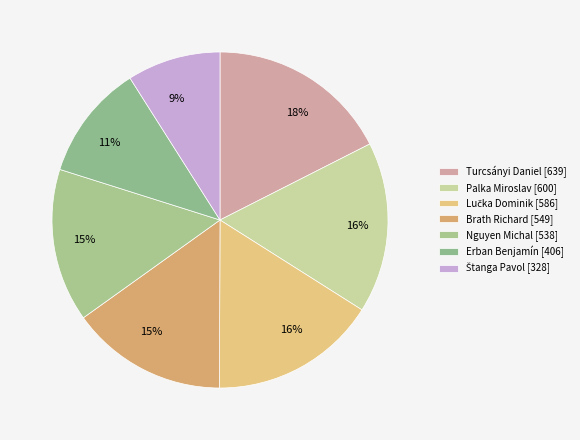

Which slice is the smallest?

Štanga Pavol